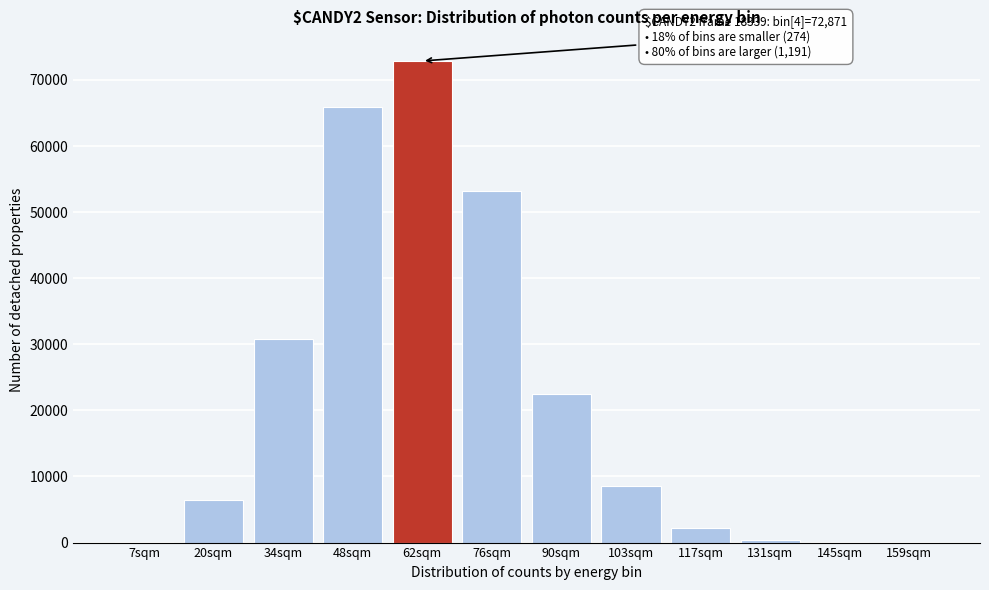

What is the change in value from 76sqm to 90sqm?

-30774